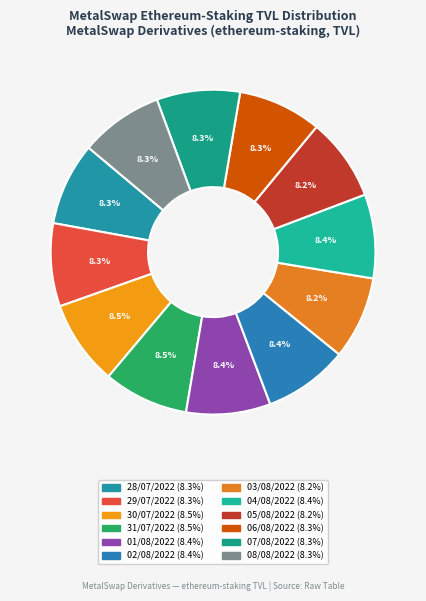

Do 07/08/2022 and 29/07/2022 together represent more than half of the pie?

No